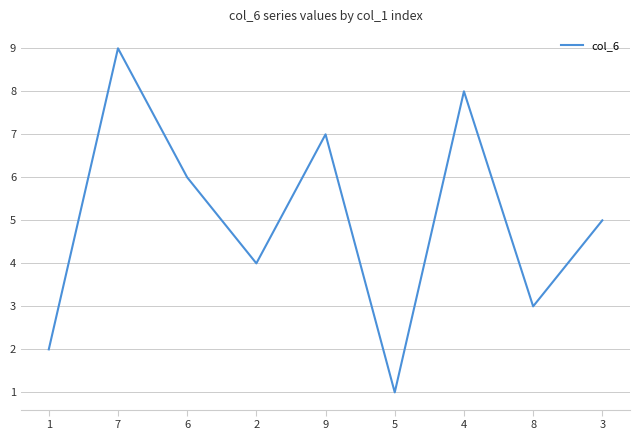

Reading left to right, extract all data points from this chart.

2	9	6	4	7	1	8	3	5